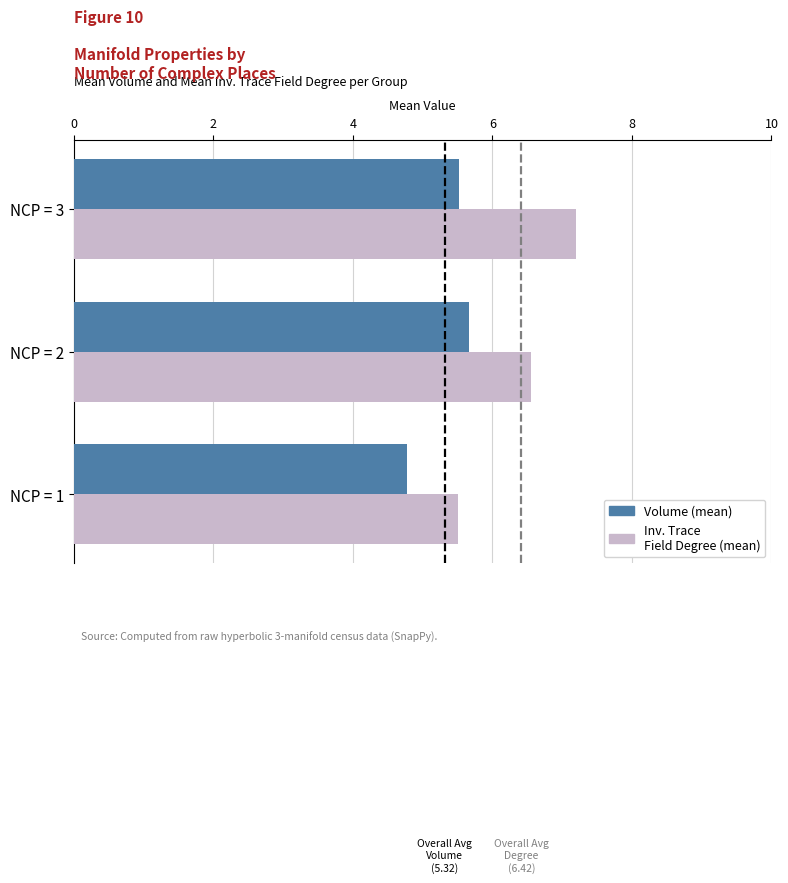

Is the value of Inv. Trace Field Degree (mean) at NCP = 3 greater than the value of Volume (mean) at NCP = 3?

Yes